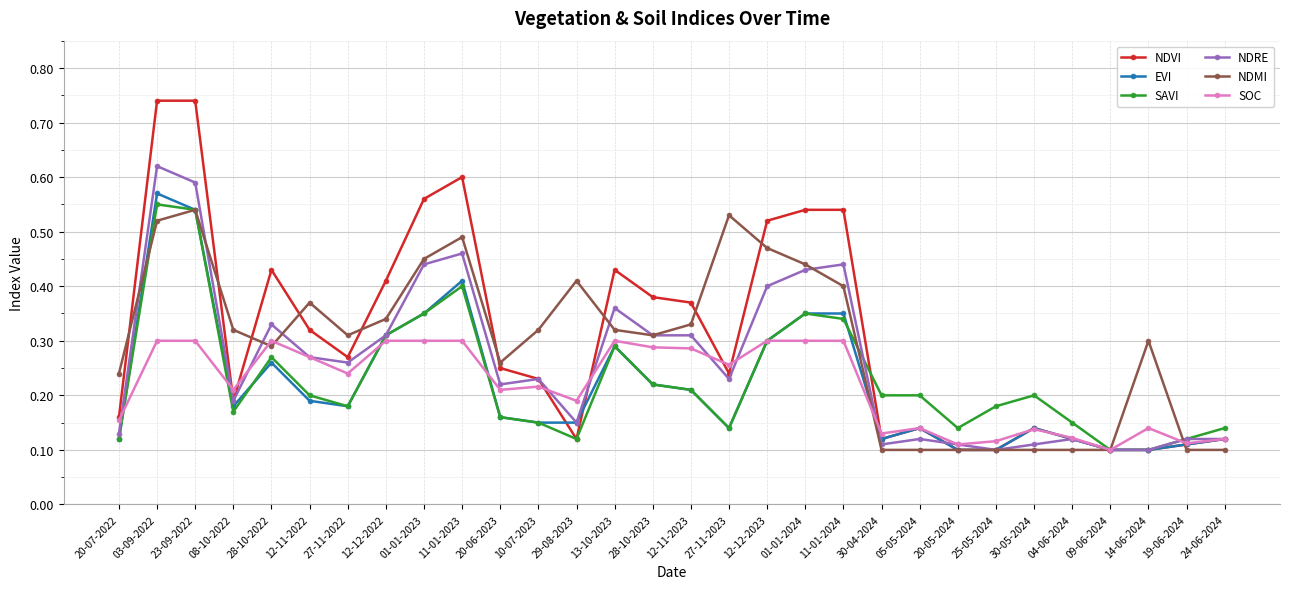

Which series has the widest spread of values?

NDVI